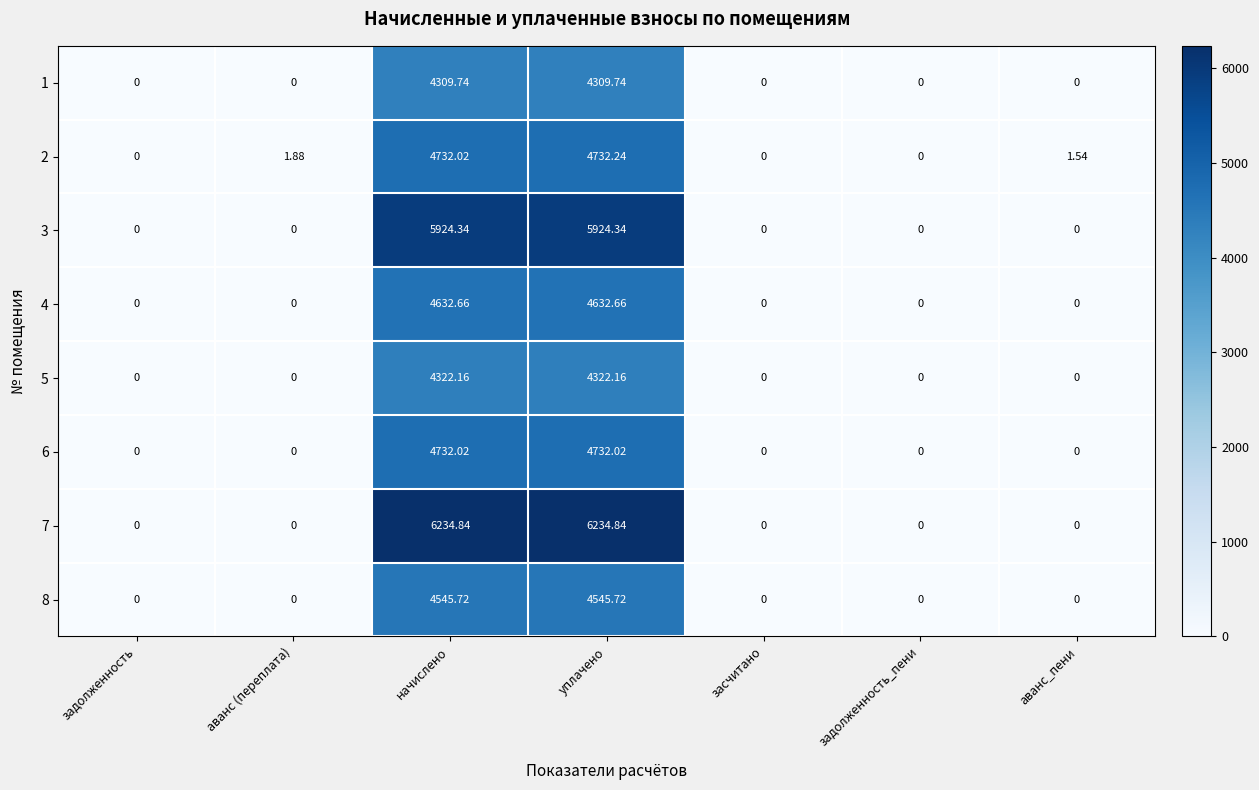

Count the number of categories in the chart.

7